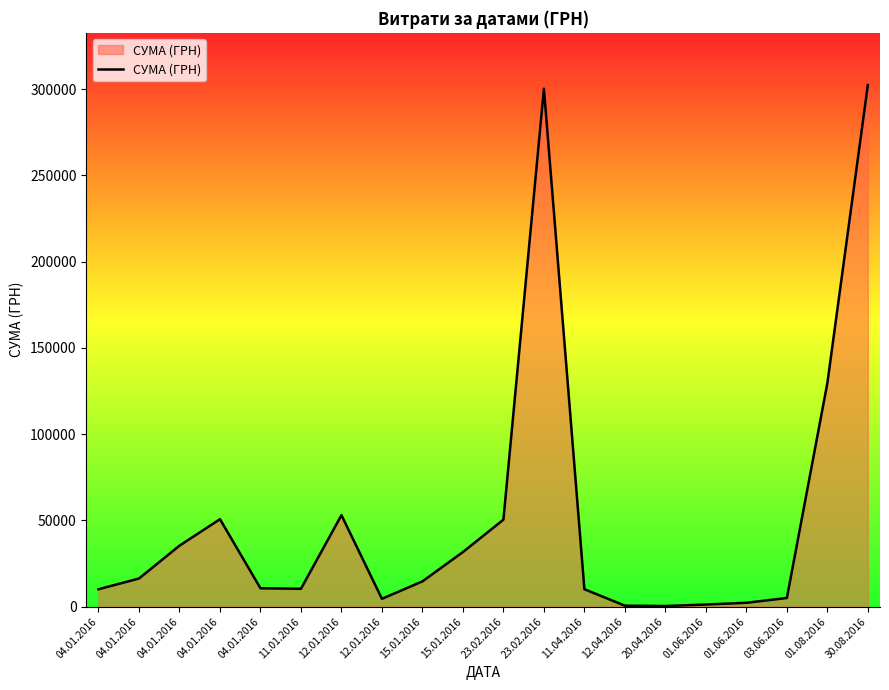

How many lines are shown in the chart?

1